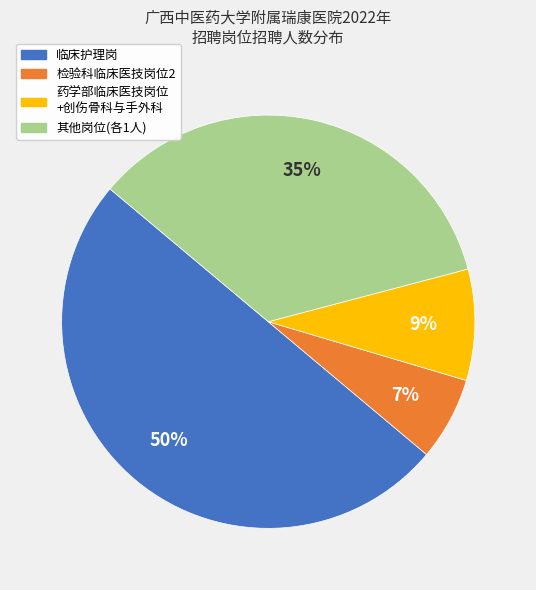

To the nearest percent, what is the difference between the largest and smallest slice percentages?

43%